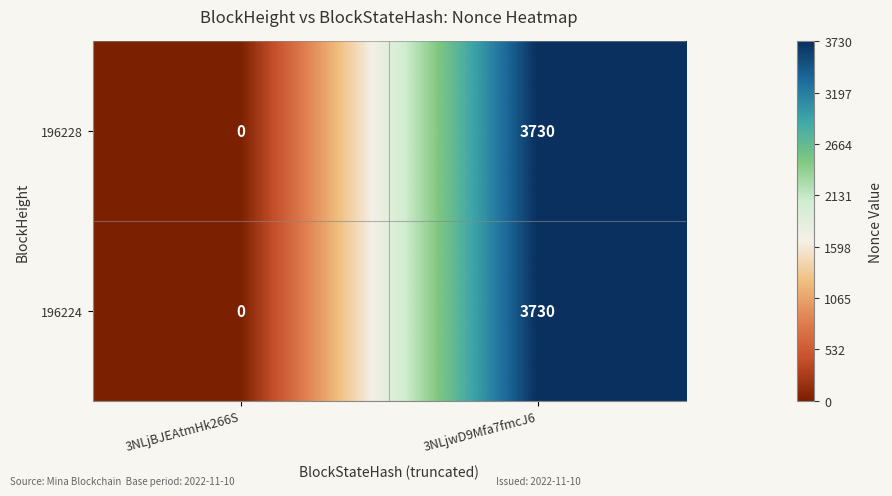

The 196228 series shows 0 at 3NLjBJEAtmHk266S. True or false?

True